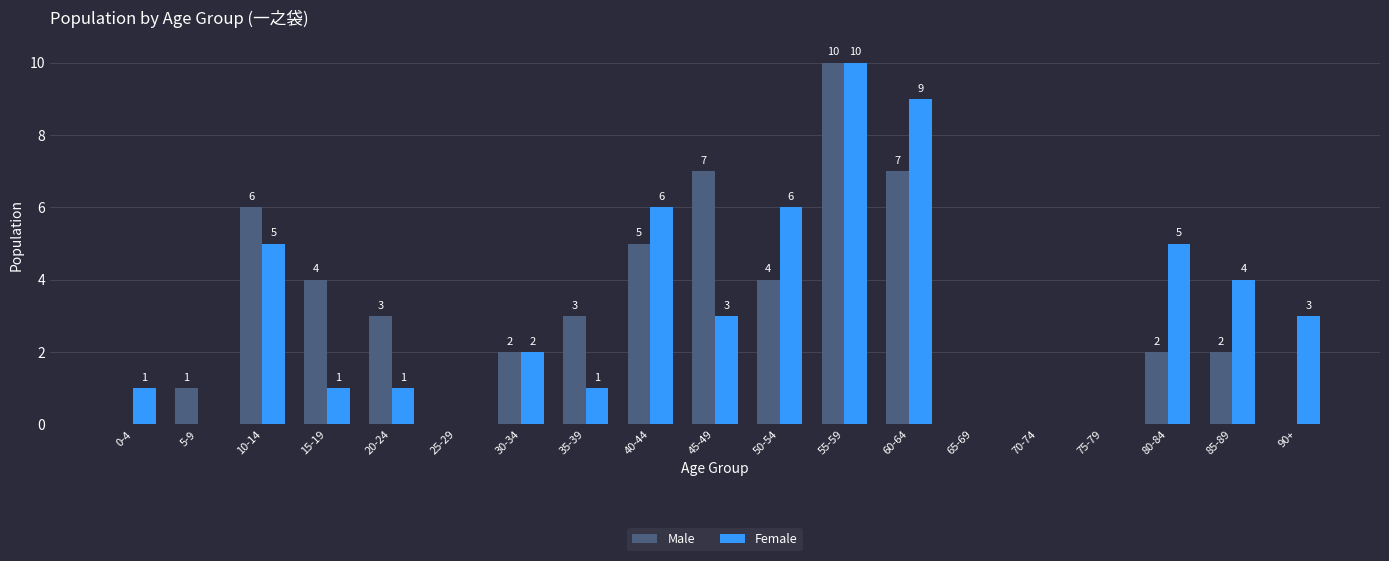

The value of Female at 55-59 is 10. True or false?

True